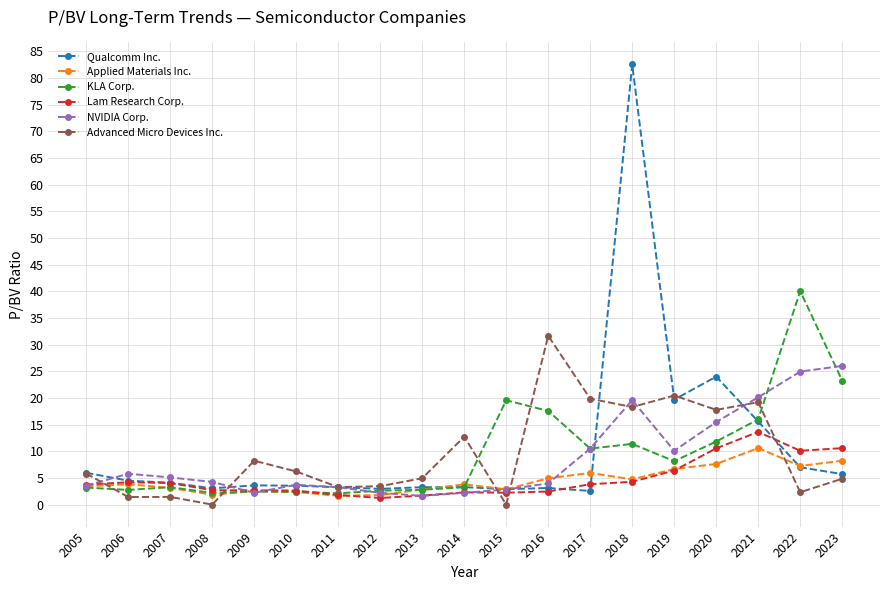

How many series are shown in this chart?

6